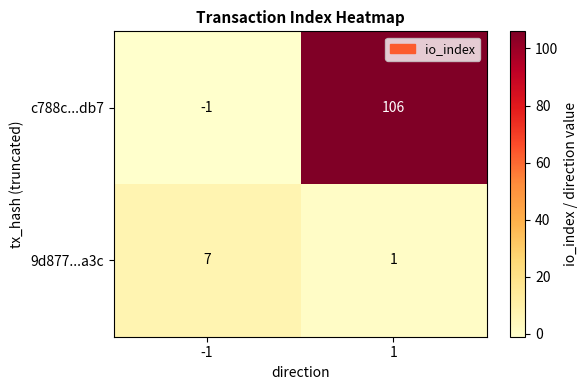

Which series changed the most between -1 and 1?

c788c...db7